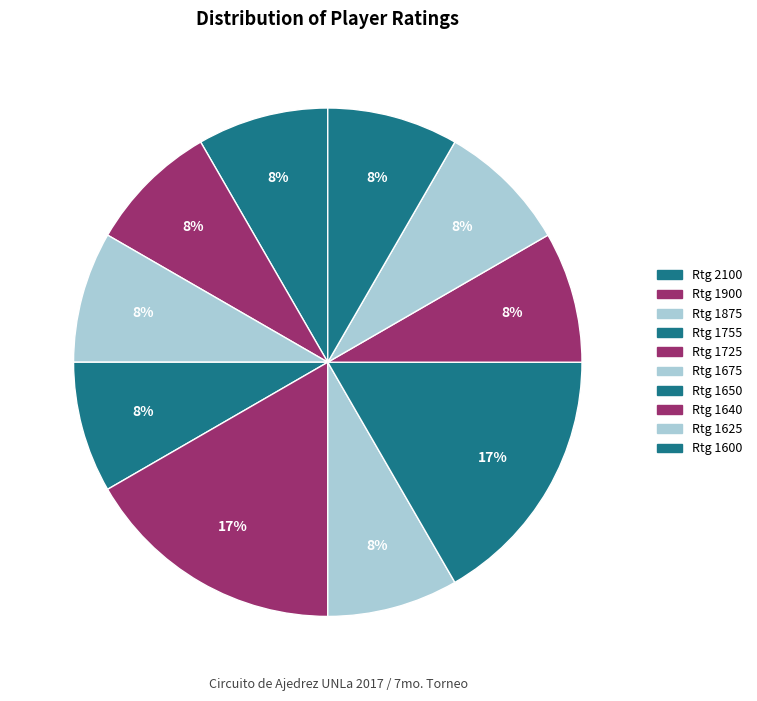

Is there a majority slice in this chart?

No